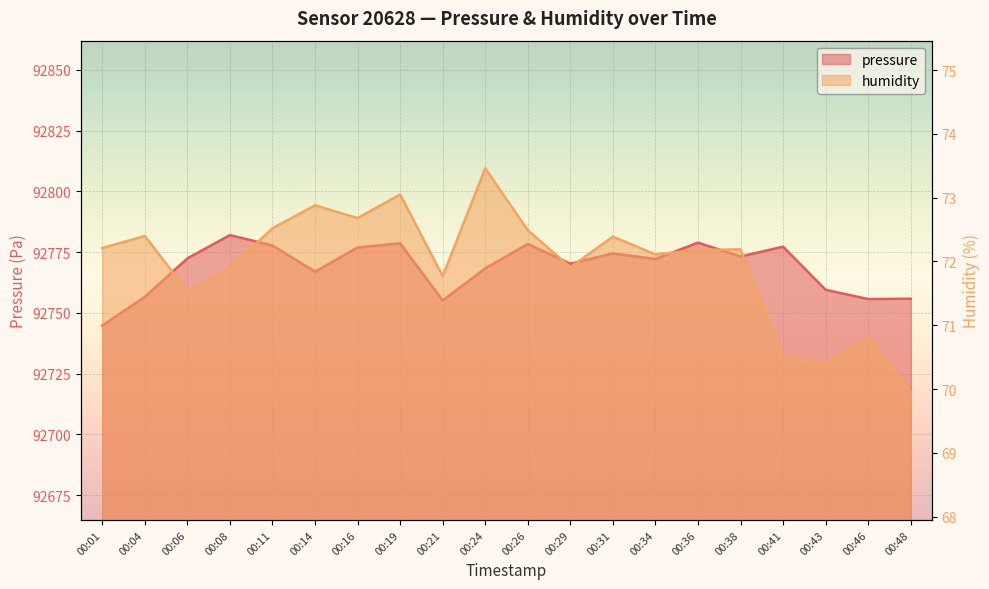

What is the value of the humidity point at the 13th from the left?

72.4